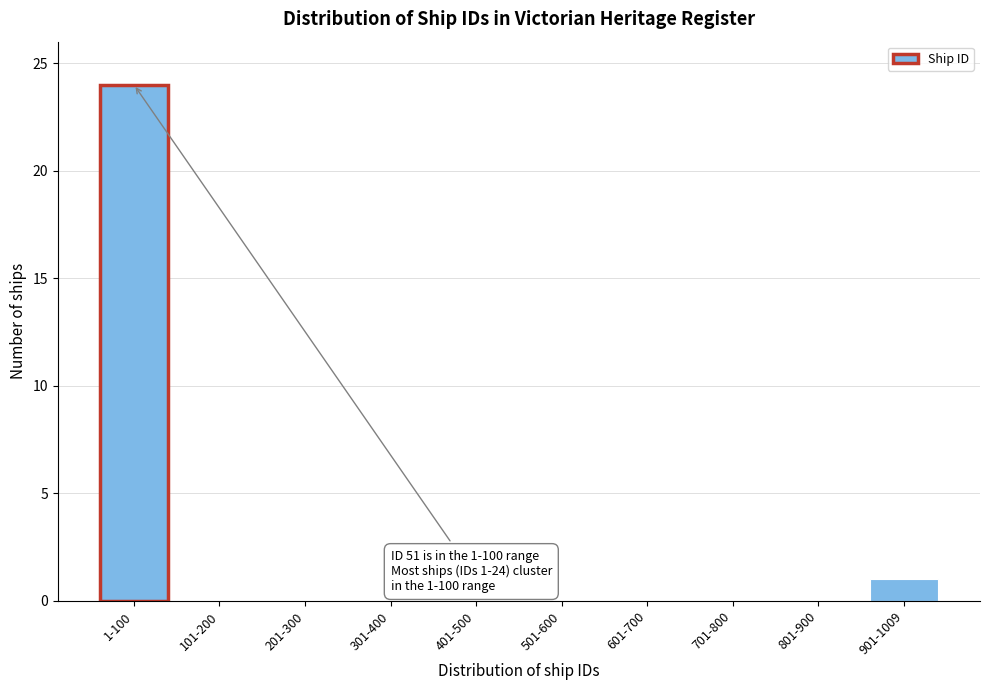

Reading right to left, what are all the values shown in this chart?

901-1009=1	801-900=0	701-800=0	601-700=0	501-600=0	401-500=0	301-400=0	201-300=0	101-200=0	1-100=24